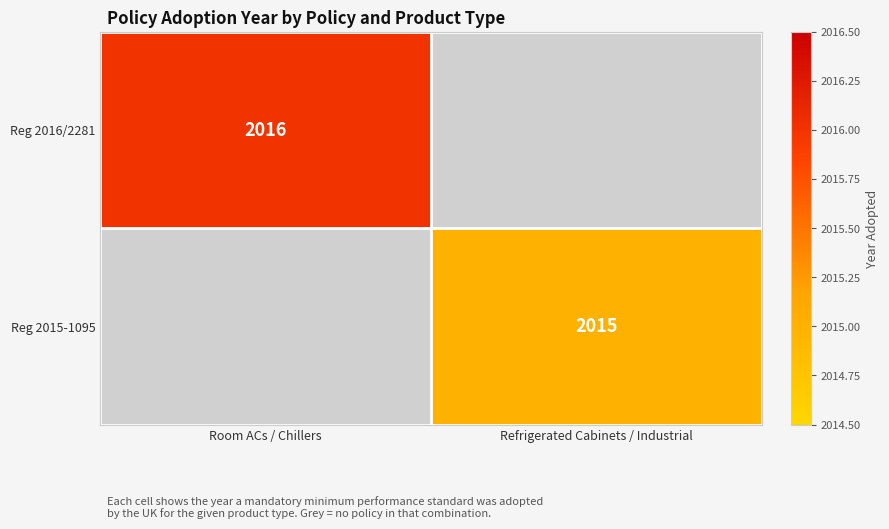

The Reg 2015-1095 series shows 846 at Refrigerated Cabinets / Industrial. True or false?

False